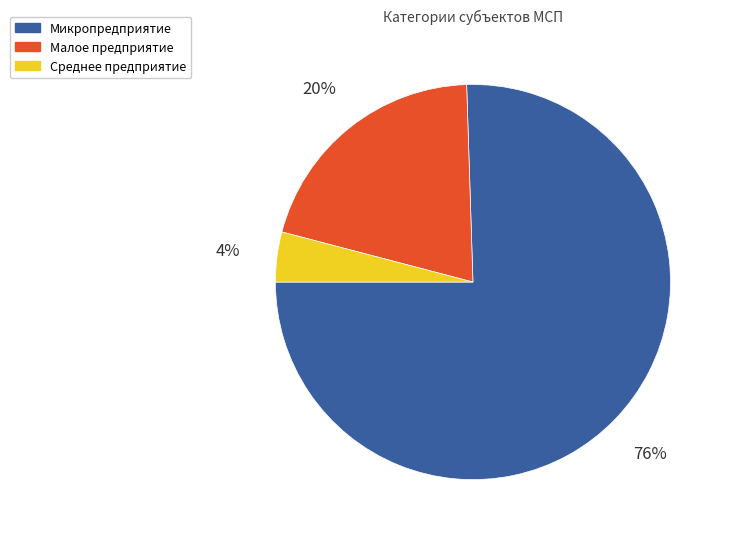

Count the number of slices in the pie.

3